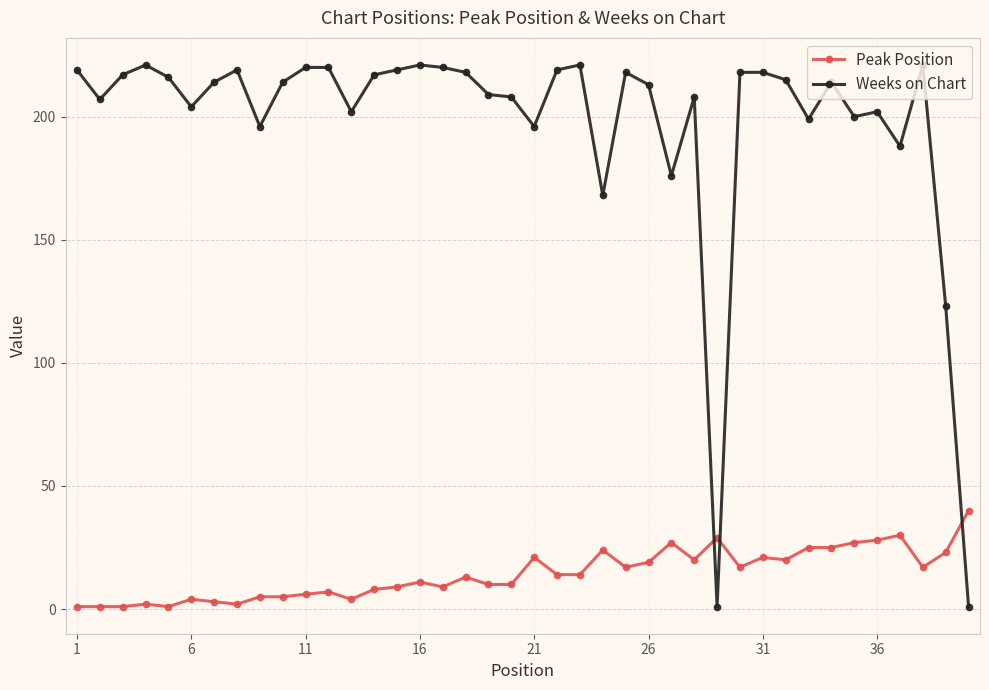

Rank the series by their average value, from highest to lowest.

Weeks on Chart, Peak Position